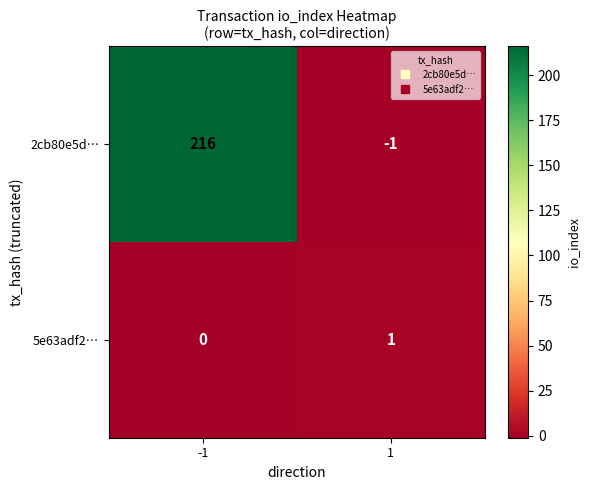

What is the sum of the 2cb80e5d… values at -1 and 1?

215